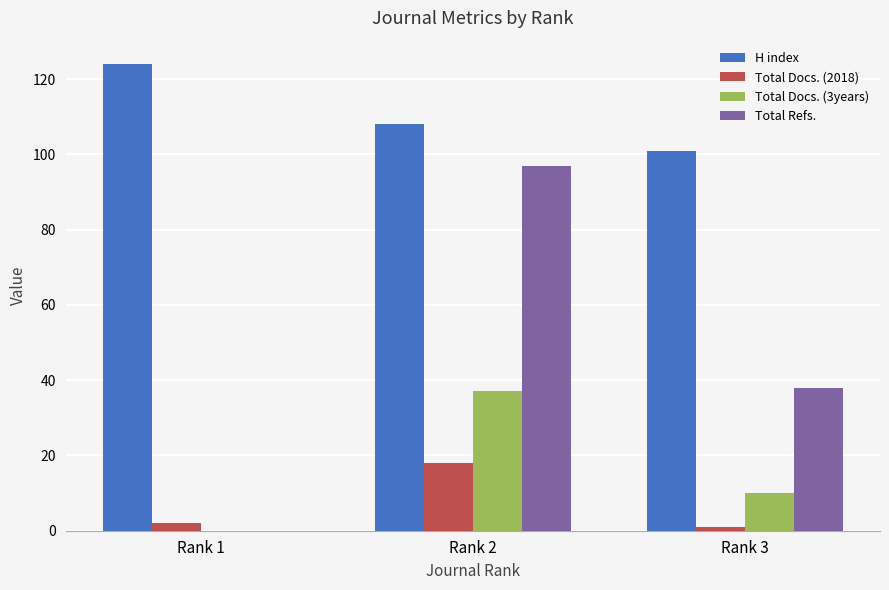

Reading right to left, extract all data points from this chart.

H index: 101	108	124
Total Docs. (2018): 1	18	2
Total Docs. (3years): 10	37	0
Total Refs.: 38	97	0